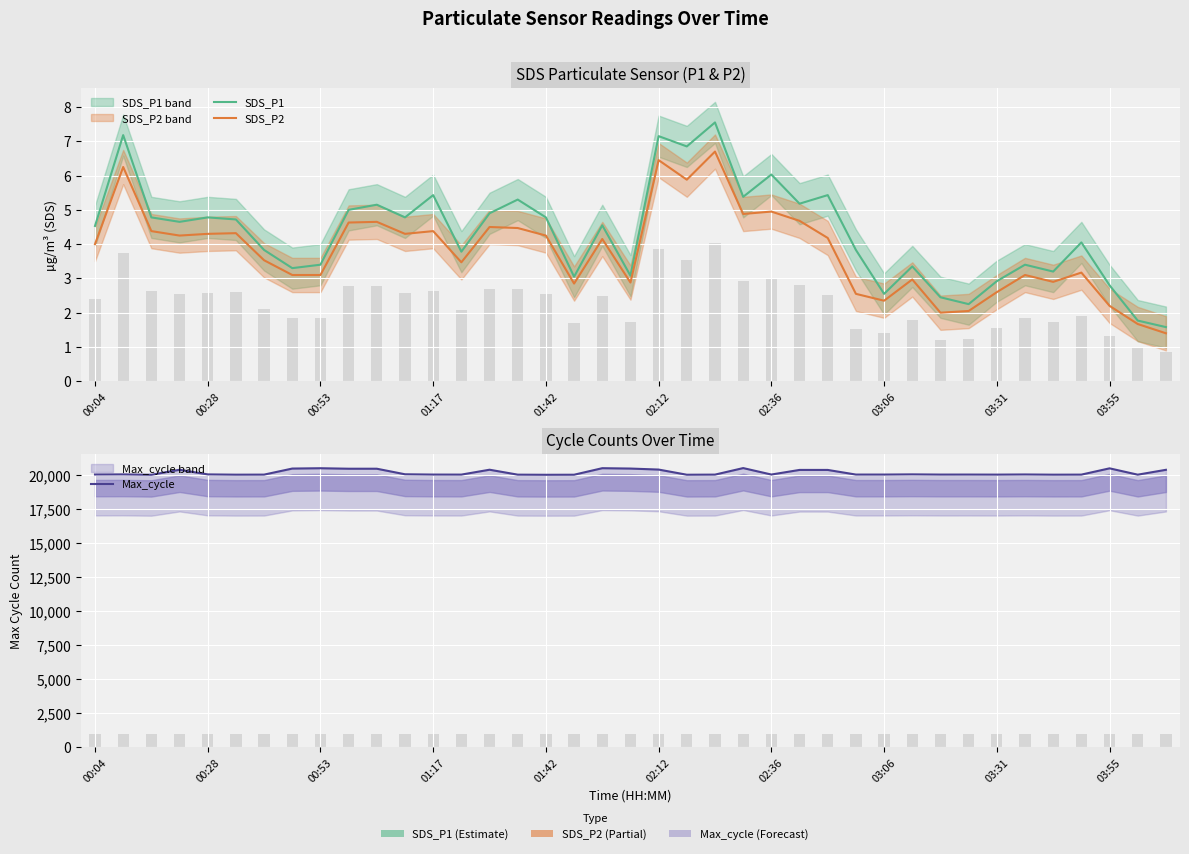

Which series has the largest range (max minus min)?

Max_cycle